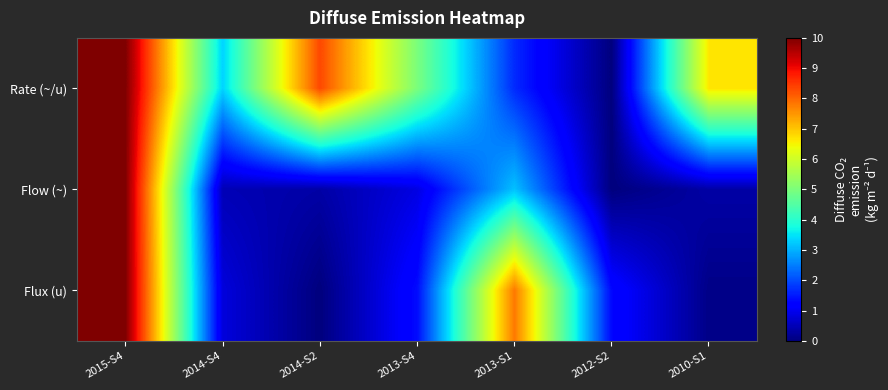

Between 2010-S1 and 2013-S1, which is larger?

2010-S1